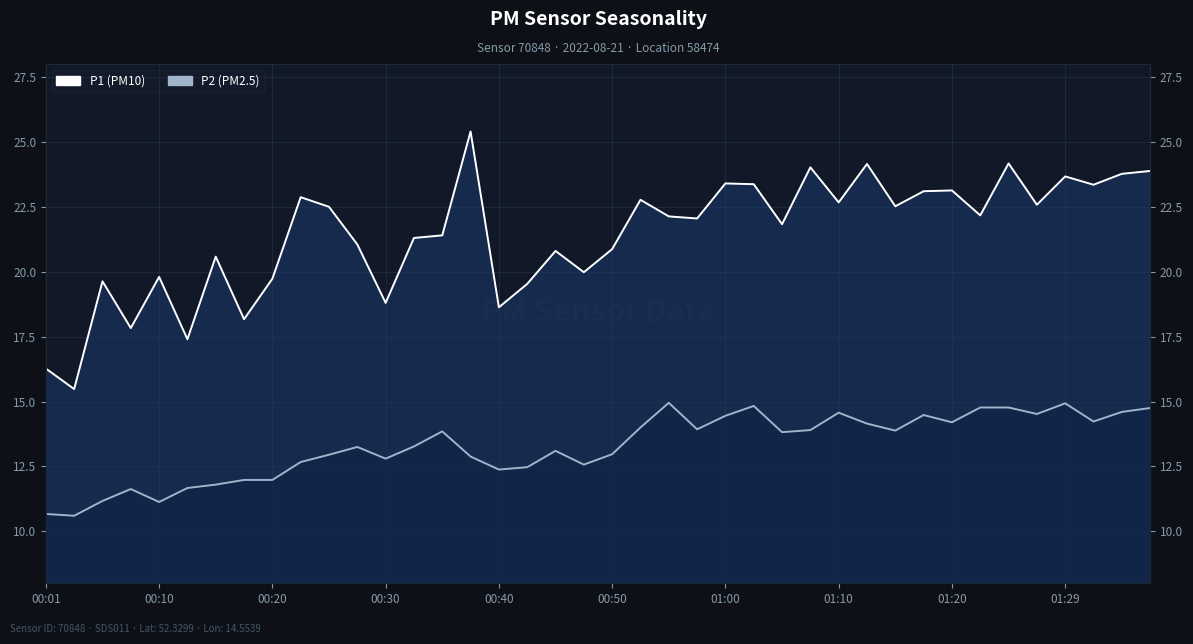

How many values in the P2 (PM2.5) series exceed 13?

23